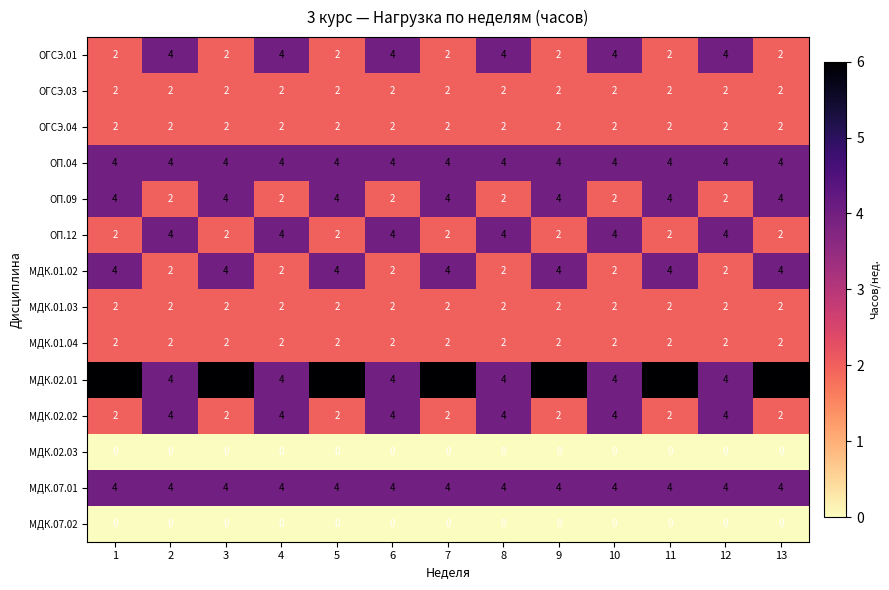

What is the sum of all МДК.01.04 values?

26